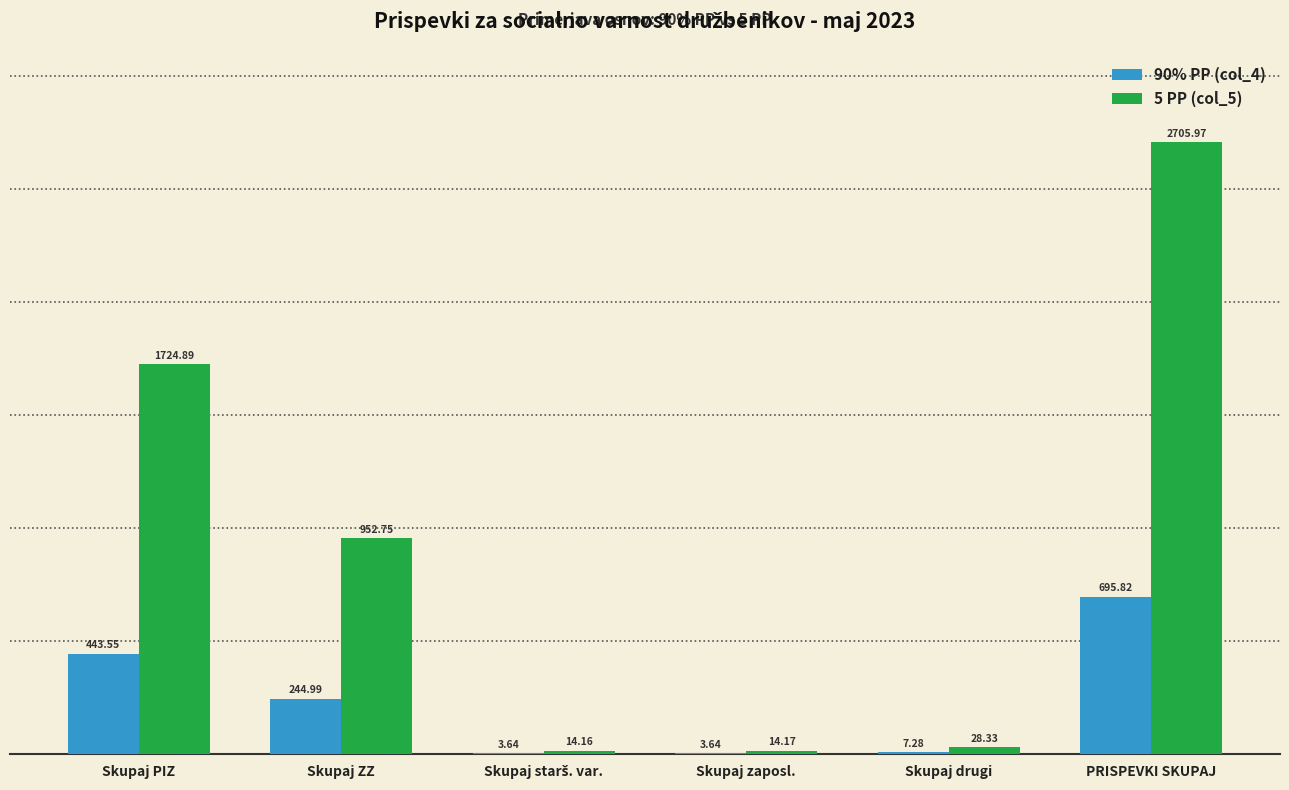

How many distinct data groups are displayed?

2